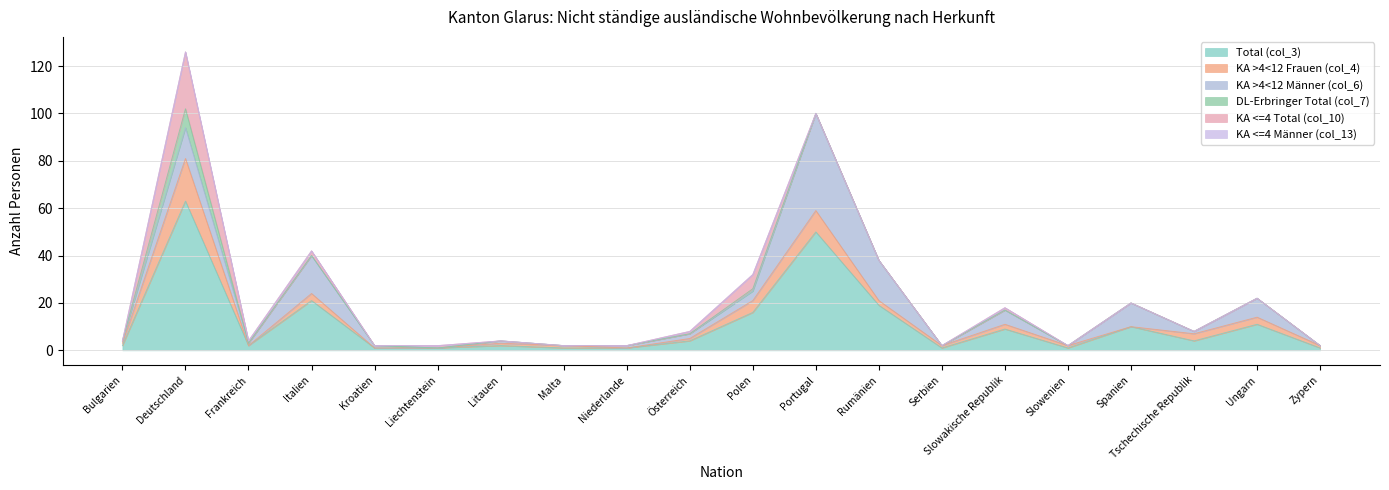

What is the label of the 15th point from the right?

Liechtenstein